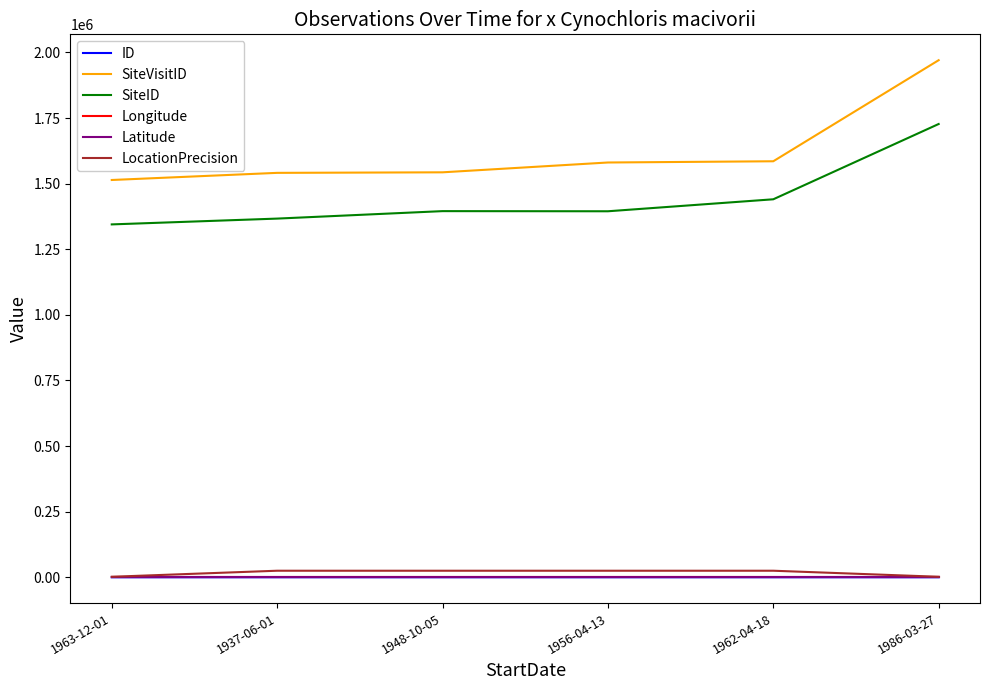

What is the minimum value for SiteVisitID?

1514080.0